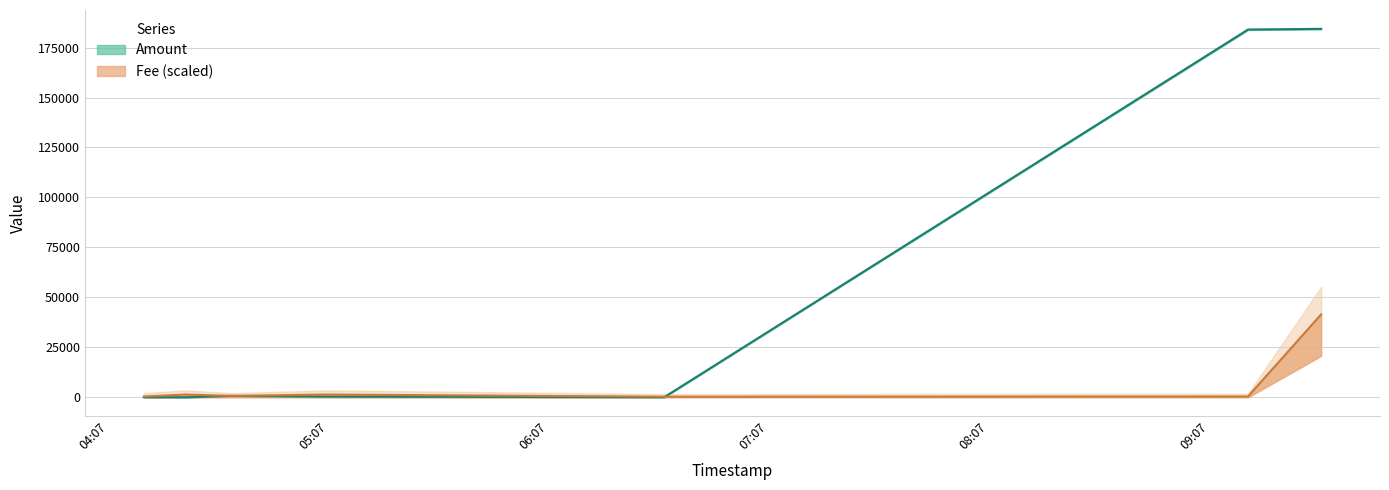

How many lines are shown in the chart?

2